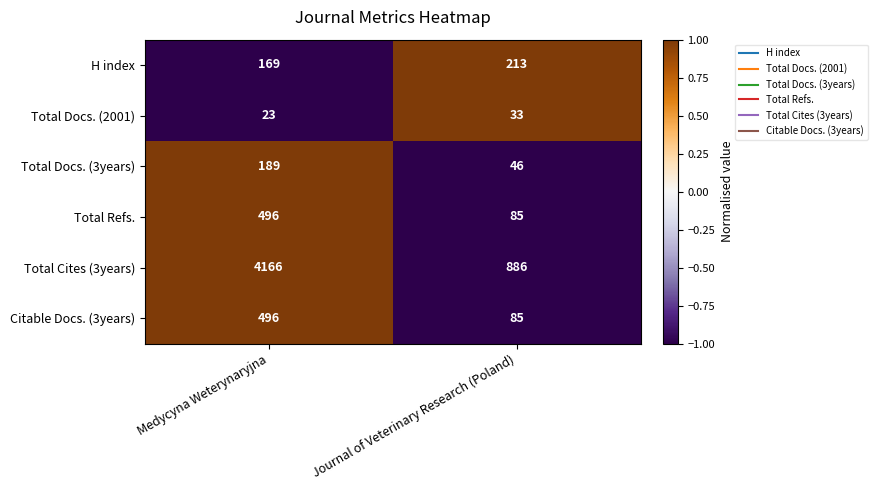

How many data points does each series have?

2